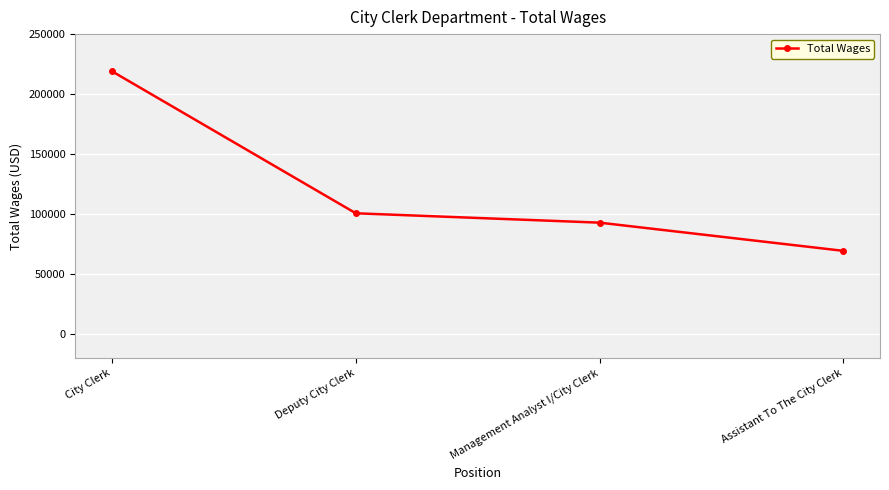

What is the change in value from Deputy City Clerk to Assistant To The City Clerk?

-31283